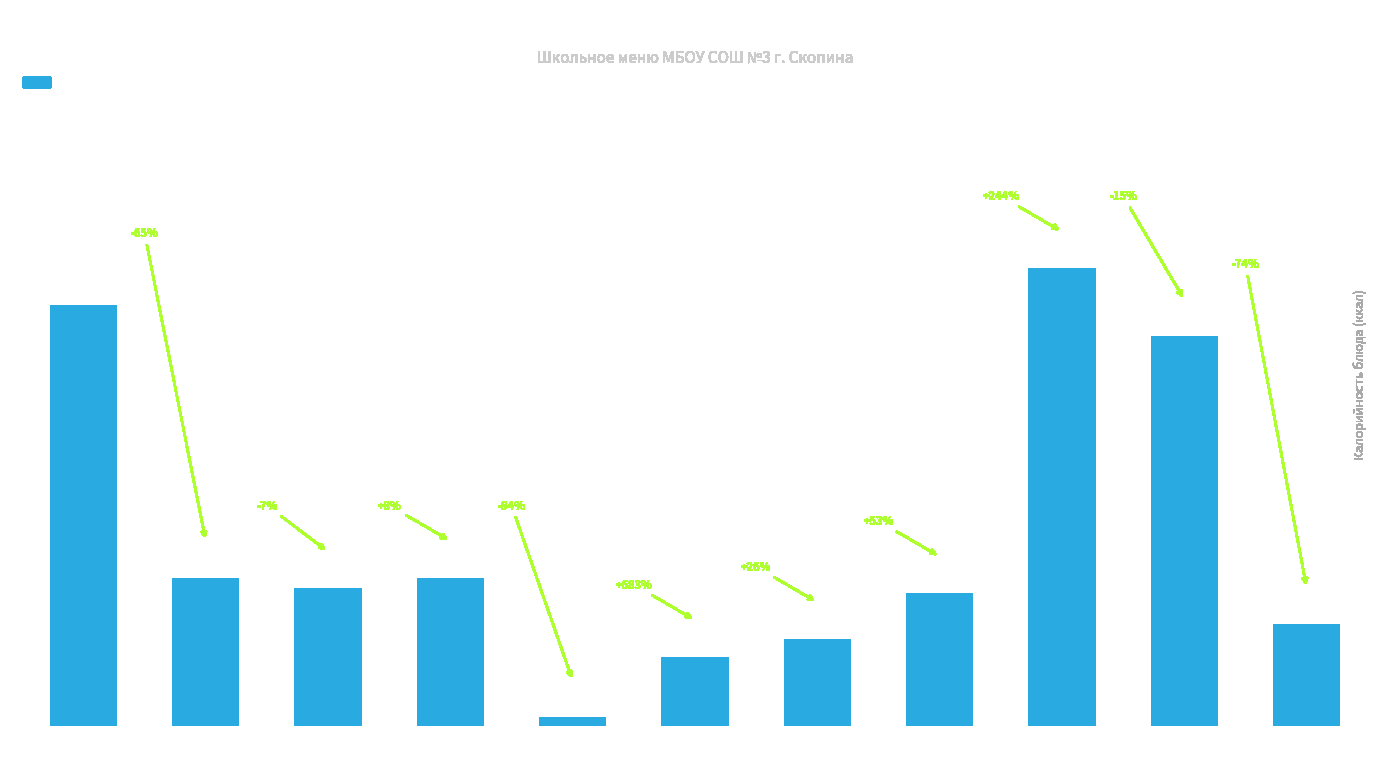

What is the label of the 9th bar from the left?

куры отварные